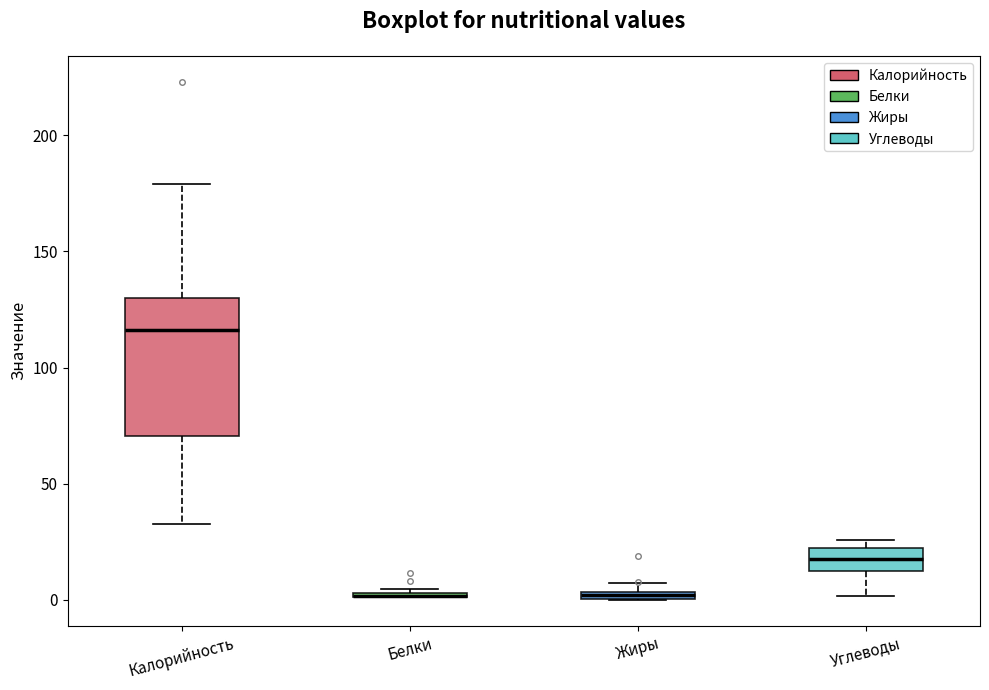

Where does the lower whisker of the box for Углеводы end on the y-axis? The values are not printed on the chart, so give them approximately, as read against the axis.

0